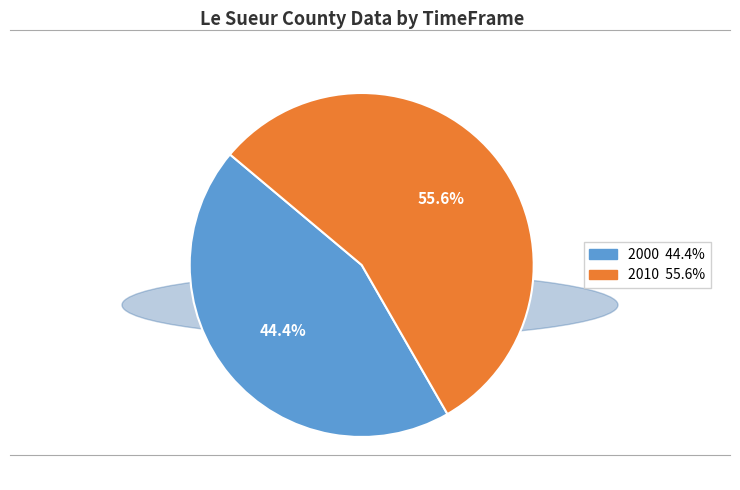

To the nearest percent, what percentage of the pie is 2000?

44%